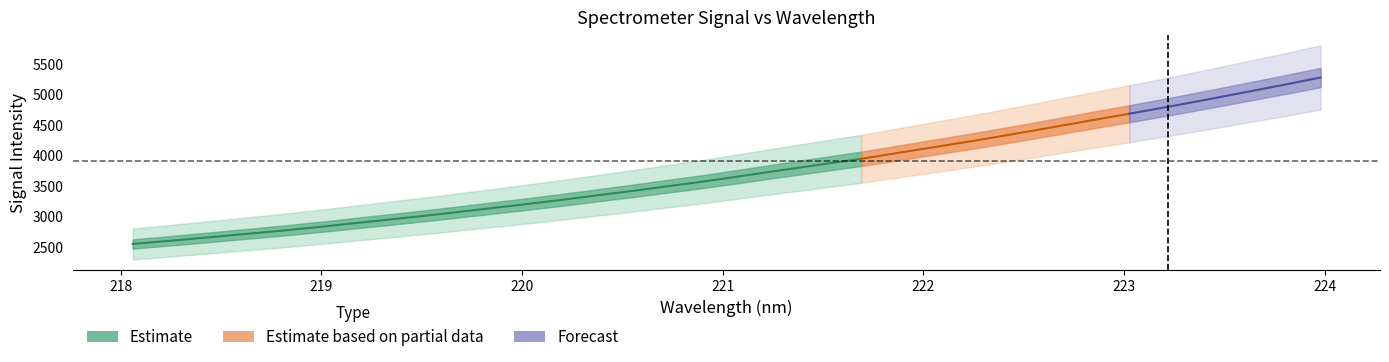

Does the chart have visible grid lines?

No